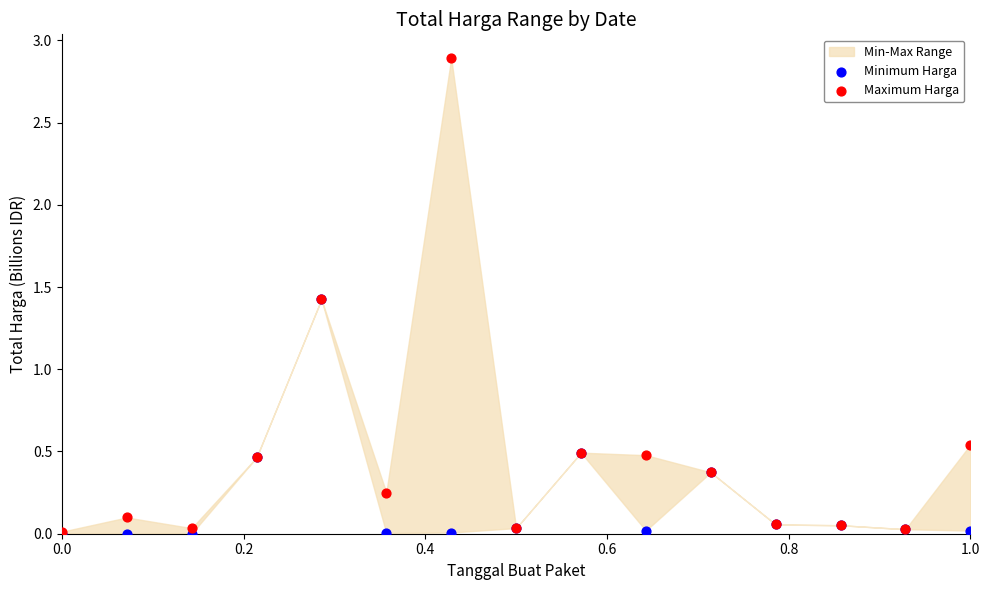

Which series contains the lowest Y value?

Minimum Harga